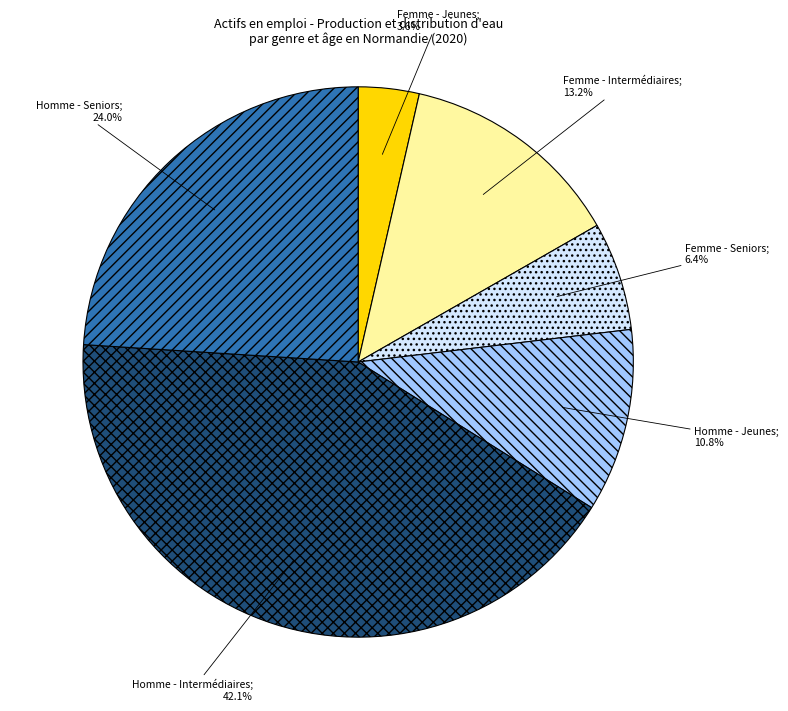

Is there a majority slice in this chart?

No